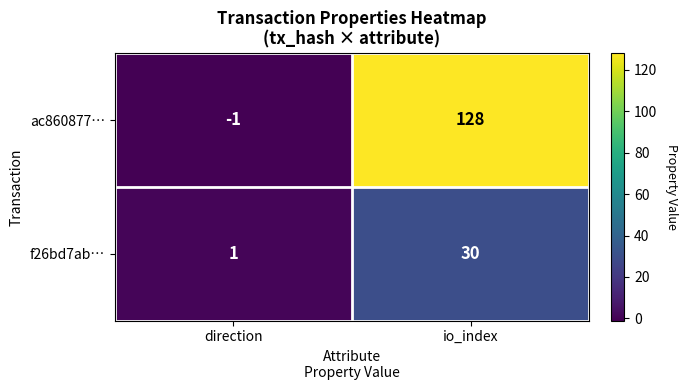

What is the average value of the ac860877… series?

64